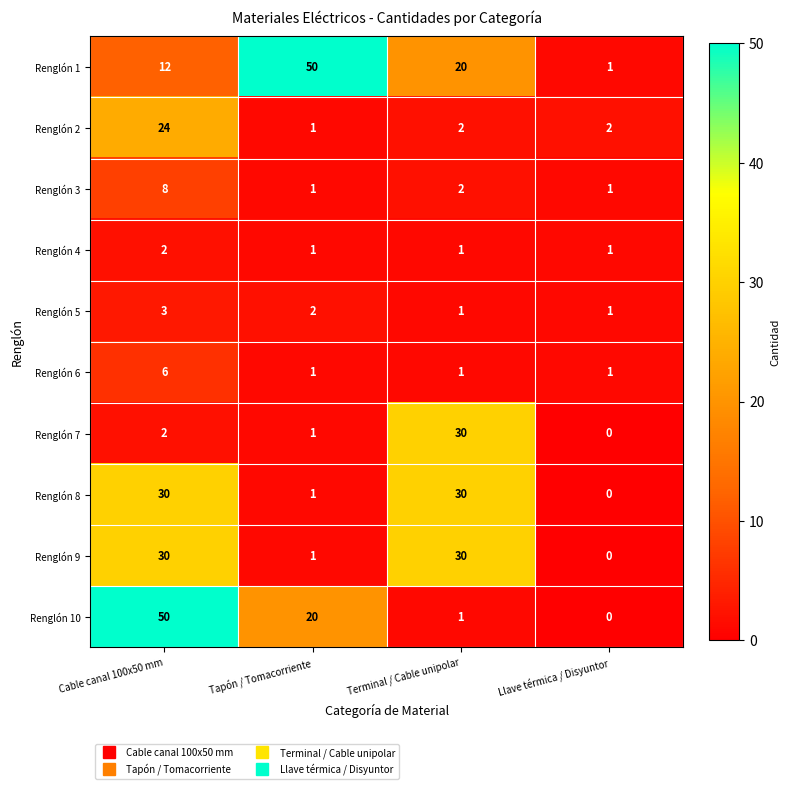

Which series has the widest spread of values?

Renglón 10